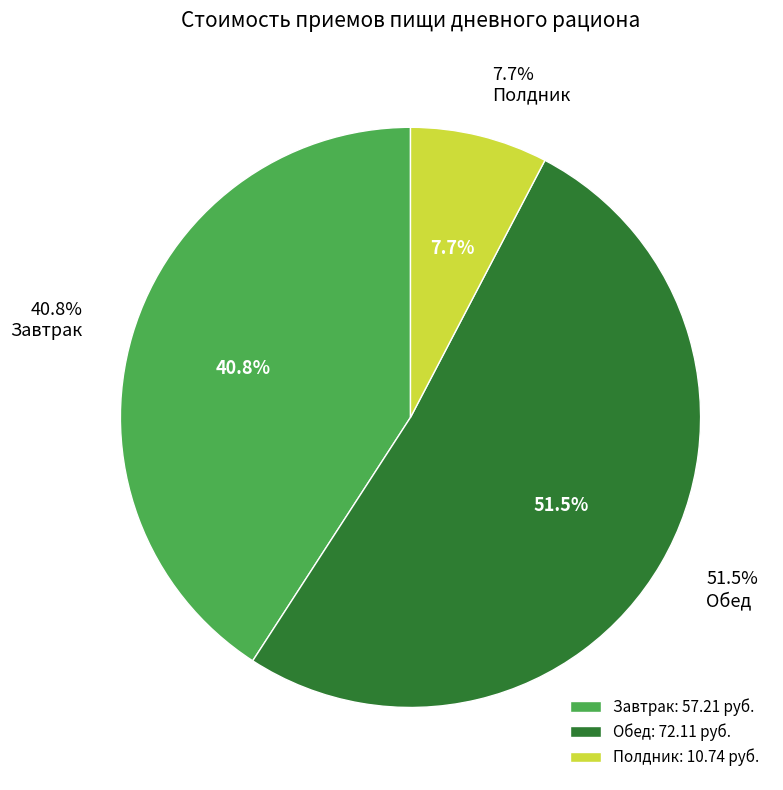

How many segments does this pie chart have?

3